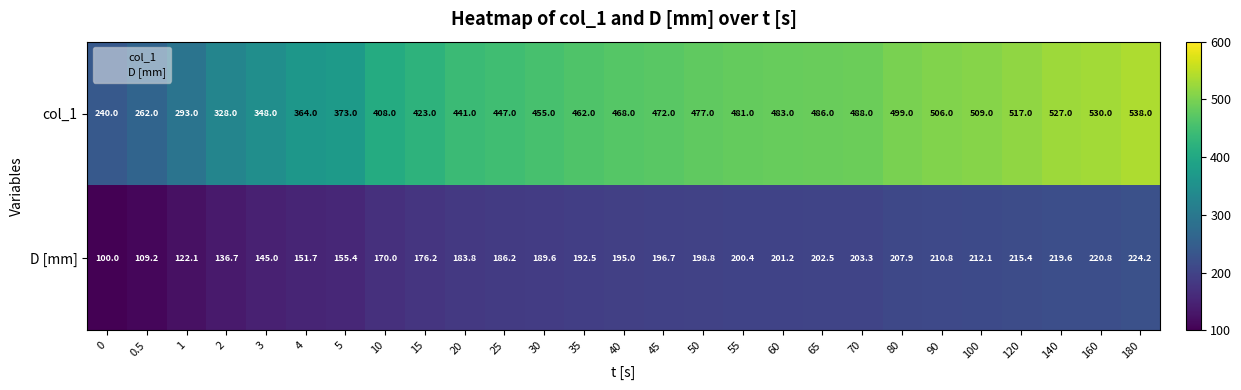

List the labels in order of col_1 value, largest first.

180, 160, 140, 120, 100, 90, 80, 70, 65, 60, 55, 50, 45, 40, 35, 30, 25, 20, 15, 10, 5, 4, 3, 2, 1, 0.5, 0